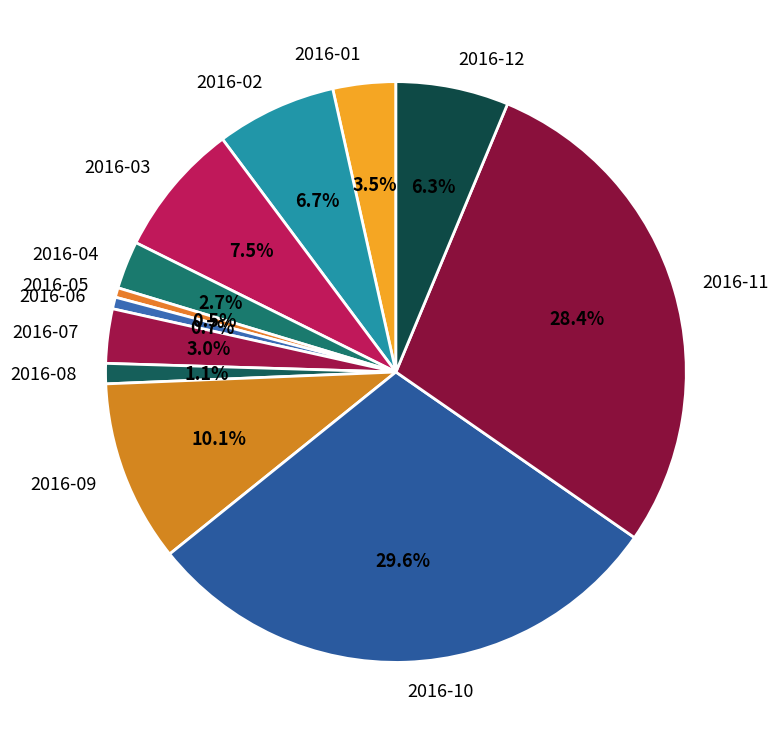

To the nearest percent, what is the difference between the largest and smallest slice percentages?

29%